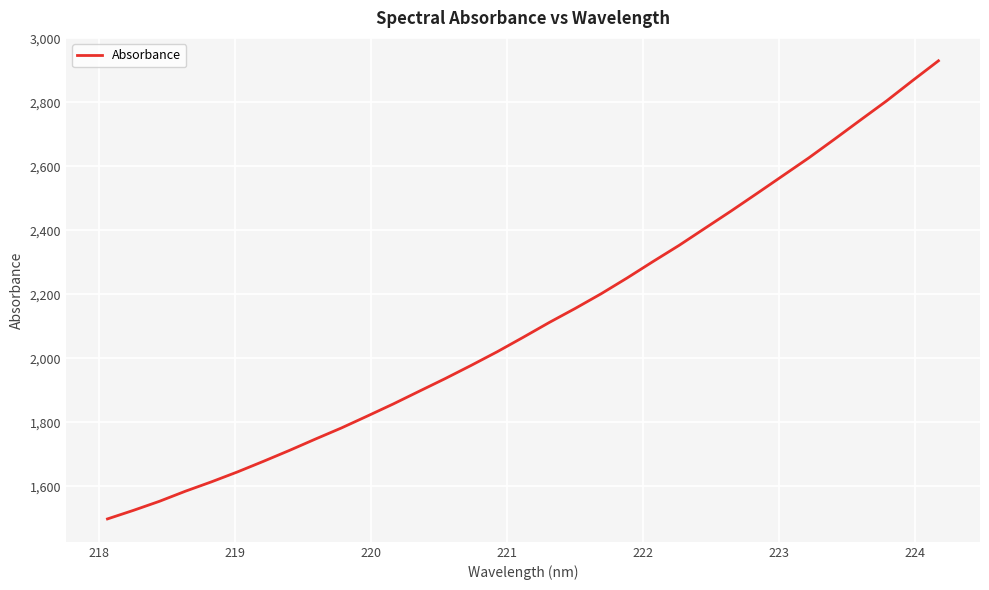

What is the minimum value shown in the chart?

1498.5